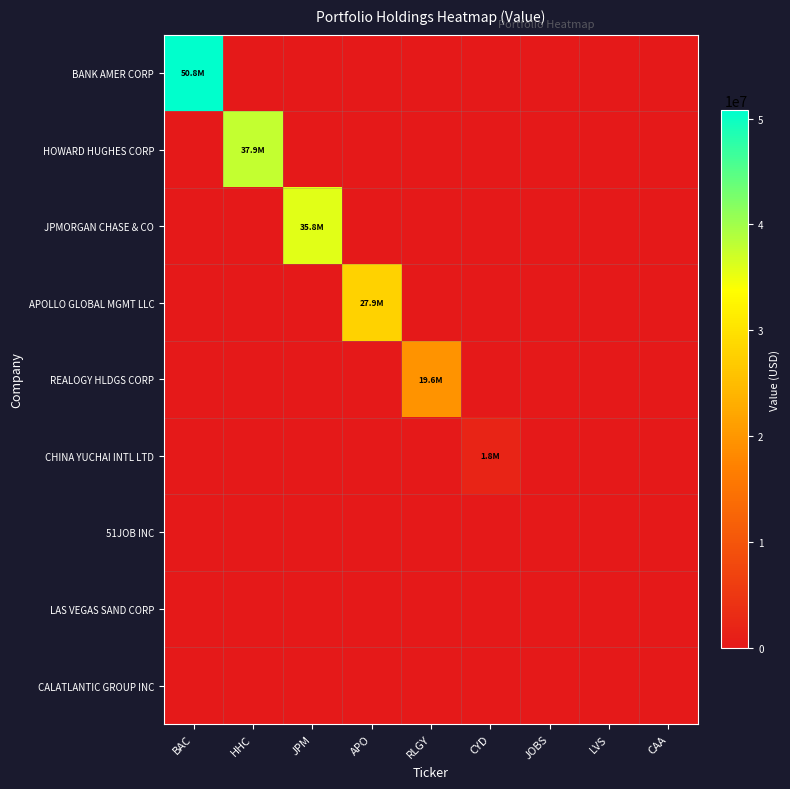

At APO, list the series in order from largest to smallest.

APOLLO GLOBAL MGMT LLC, BANK AMER CORP, HOWARD HUGHES CORP, JPMORGAN CHASE & CO, REALOGY HLDGS CORP, CHINA YUCHAI INTL LTD, 51JOB INC, LAS VEGAS SAND CORP, CALATLANTIC GROUP INC